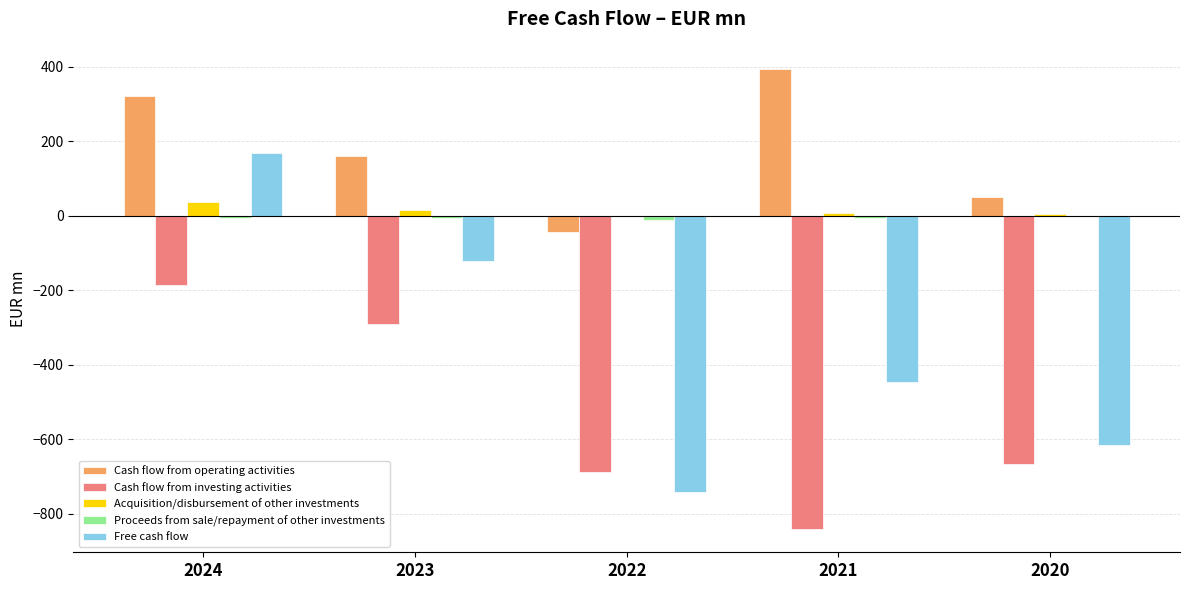

Which series changed the most between 2021 and 2020?

Cash flow from operating activities